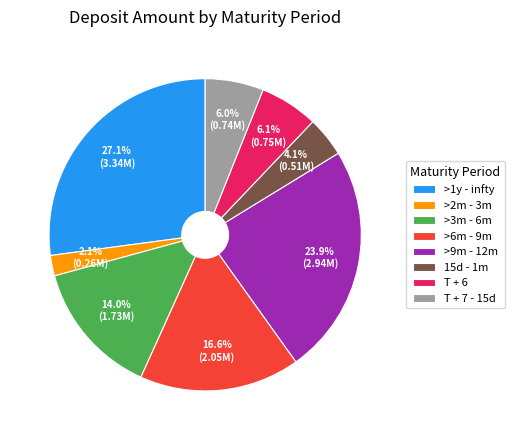

What is the smallest slice in the pie chart?

>2m - 3m